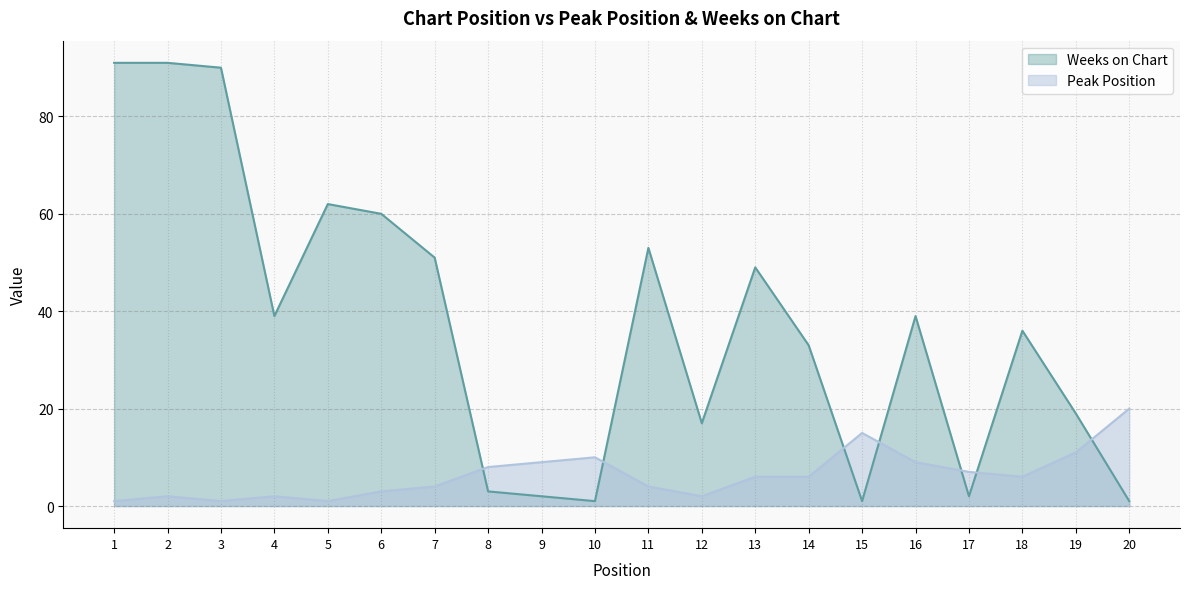

Rank the series by their maximum value, from highest to lowest.

Weeks on Chart, Peak Position